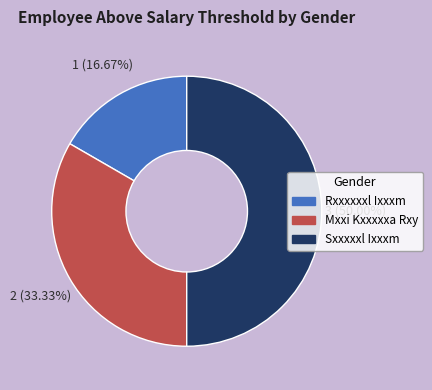

How many slices are in this pie chart?

3